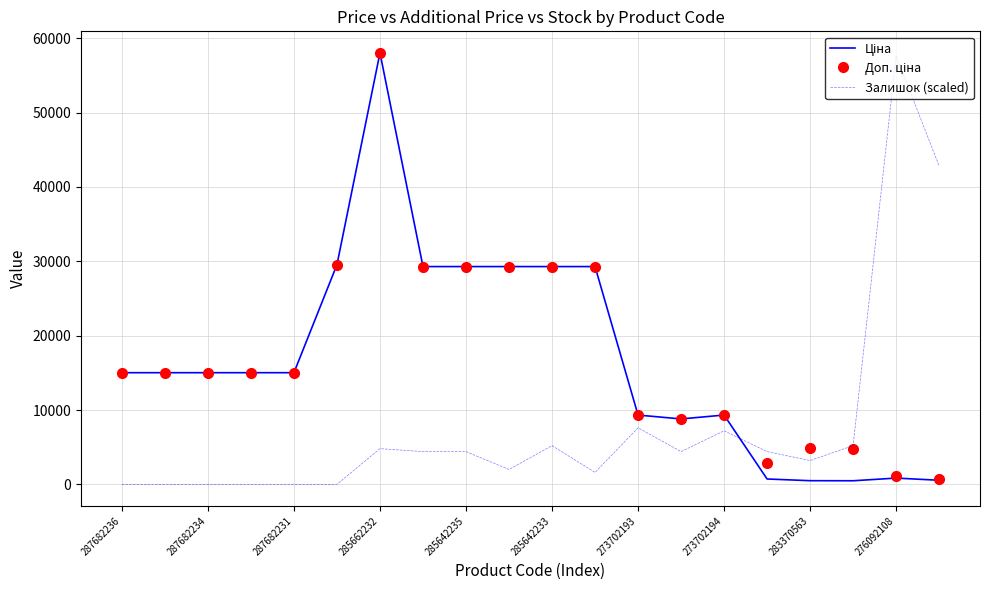

What is the greatest value displayed?

58037.0